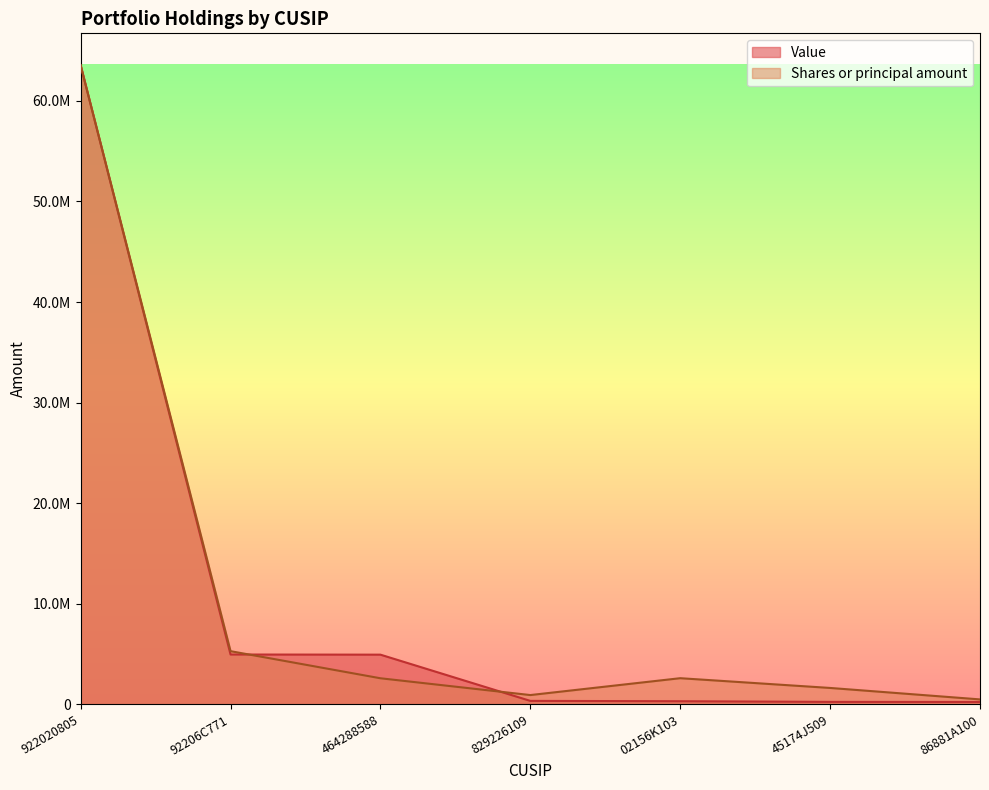

What is the difference between the second highest and second lowest values in the Value series?

4710680.0